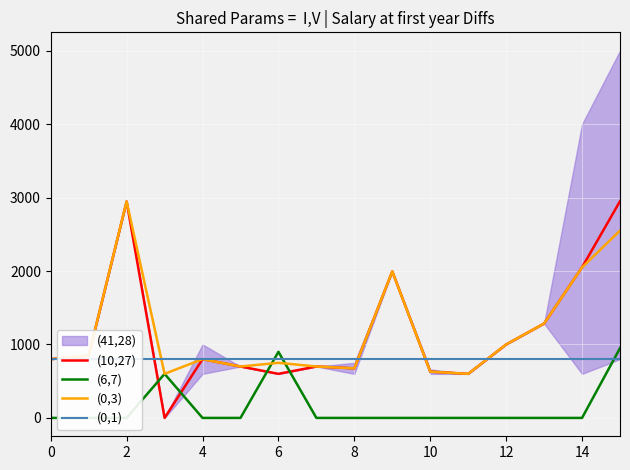

The (10,27) series shows 800.0 at 0. True or false?

True